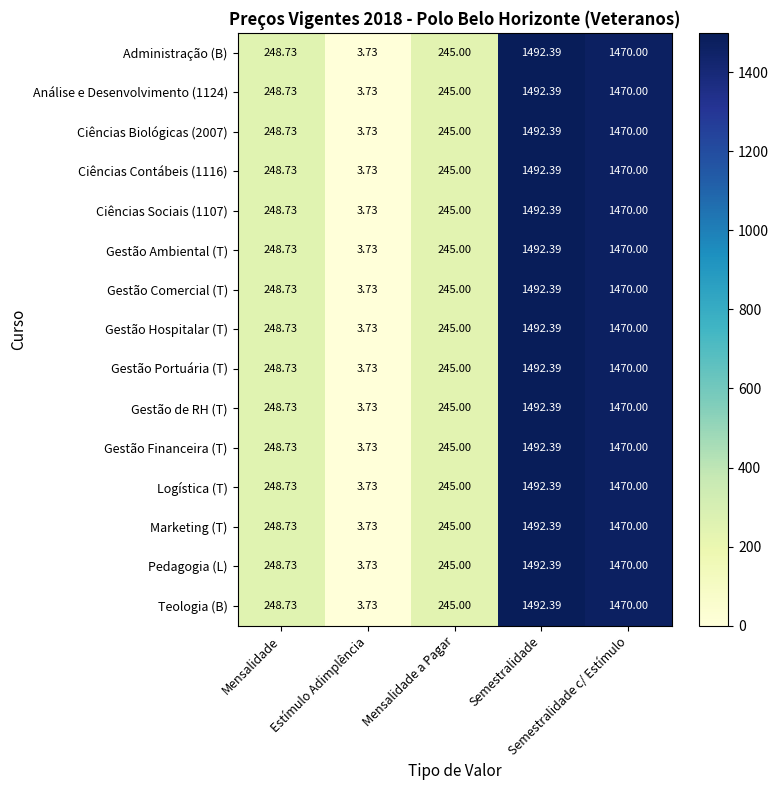

What is the maximum value shown in the chart?

1492.4